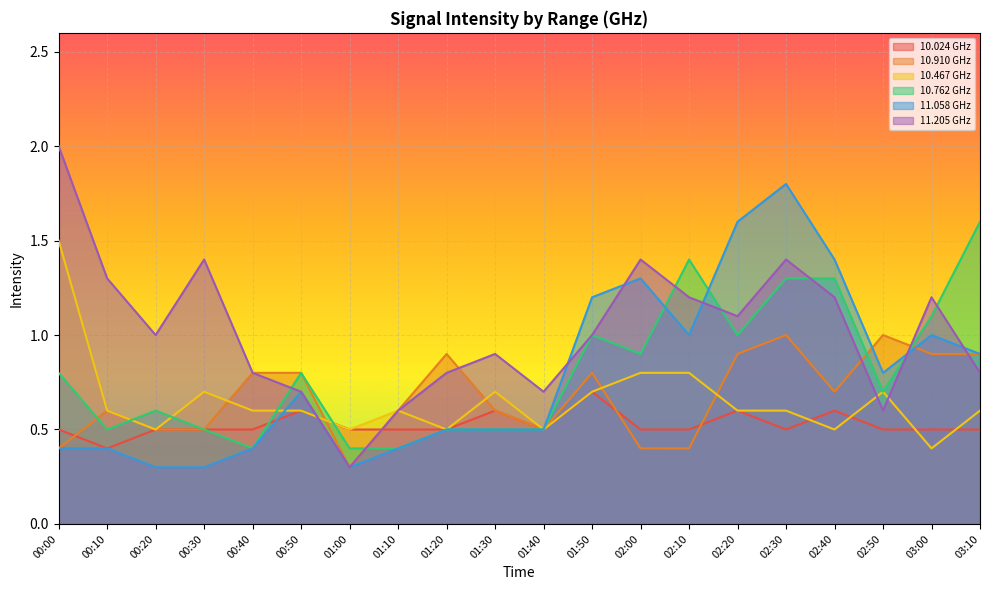

List the labels in order of 10.762 value, largest first.

03:10, 02:10, 02:30, 02:40, 03:00, 01:50, 02:20, 02:00, 00:00, 00:50, 02:50, 00:20, 00:10, 00:30, 01:20, 01:30, 01:40, 00:40, 01:00, 01:10